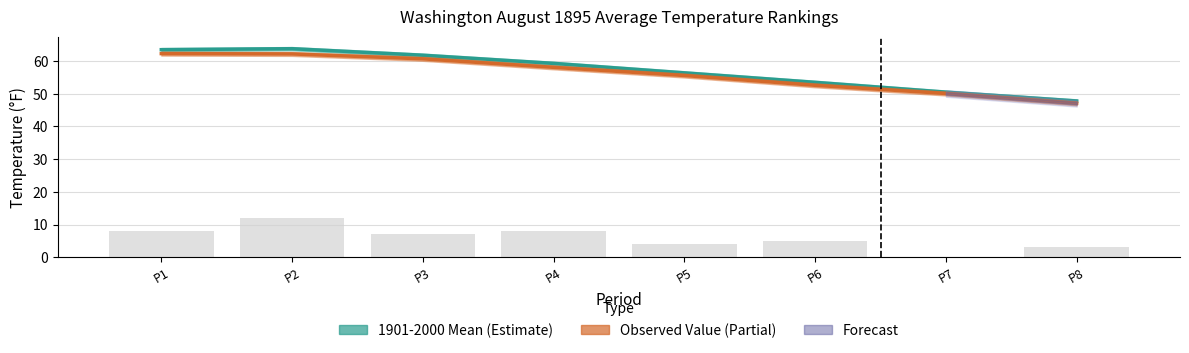

What is the total value across all series at P6?

111.2